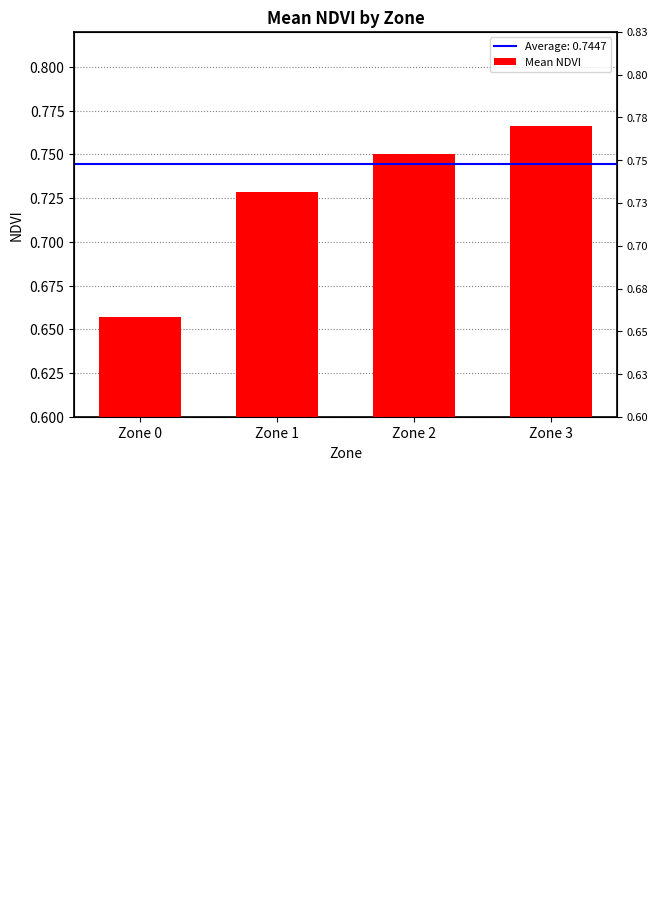

Are the bars grouped side by side (vs. stacked)?

No